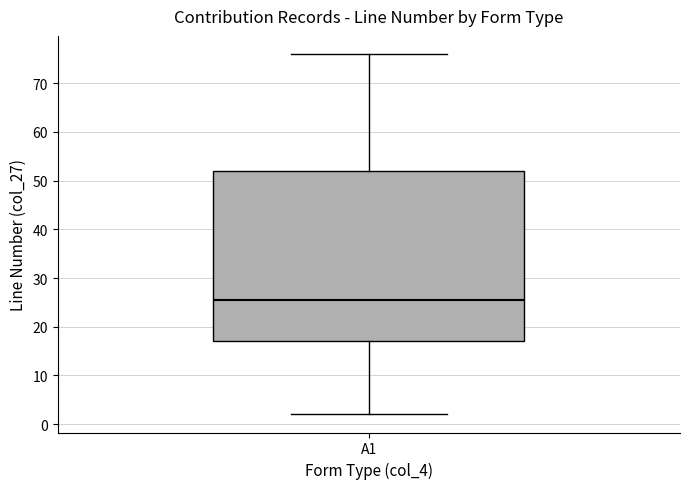

Read this box plot against the y-axis: the position of the median line, the range covered by the box, and the ends of both whiskers. The values are not printed on the chart, so give them approximately, as read against the axis.

median 26, box 17 to 52, whiskers 2 to 76